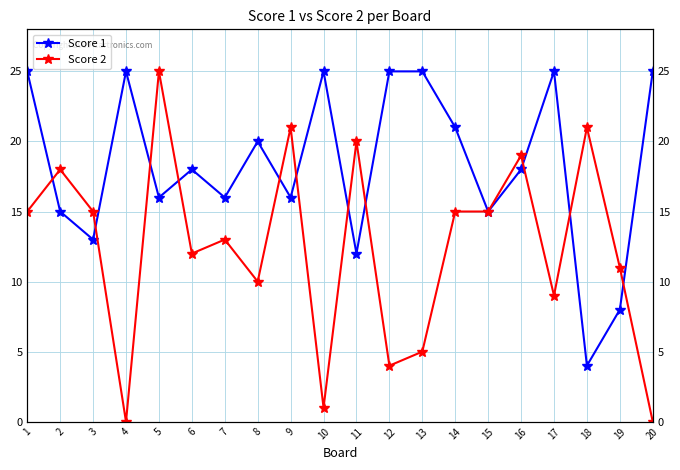

The value of Score 2 at 3 is 15. True or false?

True